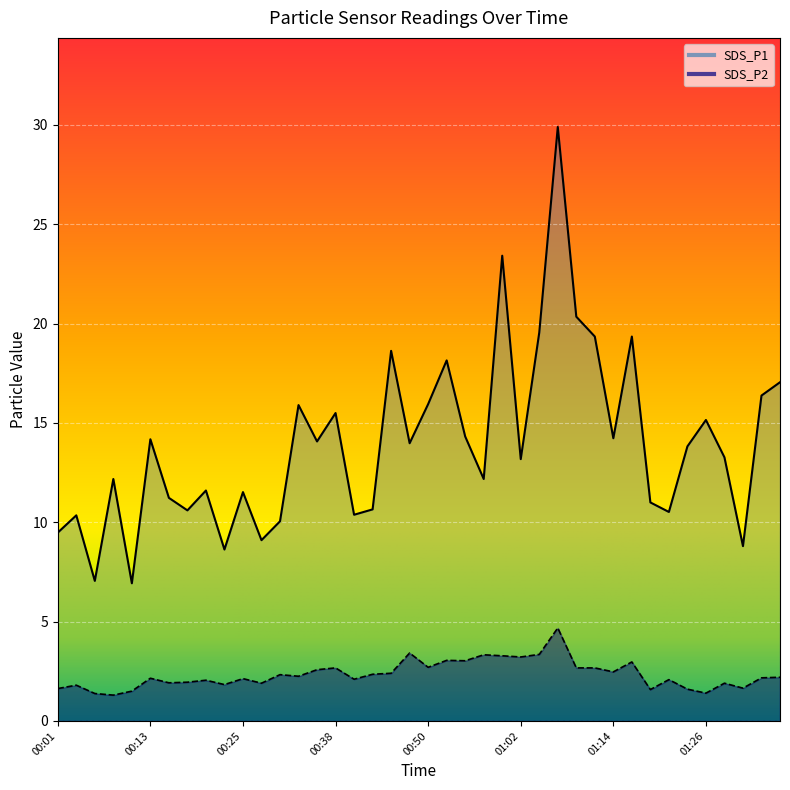

Reading left to right, extract all data points from this chart.

SDS_P1: 00:01=9.5	00:03=10.3	00:06=7.0	00:08=12.2	00:11=6.9	00:13=14.2	00:16=11.2	00:18=10.6	00:21=11.6	00:23=8.6	00:25=11.5	00:28=9.1	00:30=10.1	00:33=15.9	00:35=14.1	00:38=15.5	00:40=10.4	00:42=10.7	00:45=18.6	00:47=14.0	00:50=15.9	00:52=18.1	00:55=14.3	00:57=12.2	01:00=23.4	01:02=13.2	01:04=19.6	01:07=29.9	01:09=20.4	01:12=19.4	01:14=14.2	01:17=19.4	01:19=11.0	01:22=10.5	01:24=13.8	01:26=15.2	01:29=13.3	01:31=8.8	01:34=16.4	01:36=17.1
SDS_P2: 00:01=1.6	00:03=1.8	00:06=1.4	00:08=1.3	00:11=1.5	00:13=2.1	00:16=1.9	00:18=1.9	00:21=2.0	00:23=1.8	00:25=2.1	00:28=1.9	00:30=2.3	00:33=2.2	00:35=2.6	00:38=2.7	00:40=2.1	00:42=2.4	00:45=2.4	00:47=3.4	00:50=2.7	00:52=3.0	00:55=3.0	00:57=3.3	01:00=3.3	01:02=3.2	01:04=3.4	01:07=4.7	01:09=2.7	01:12=2.7	01:14=2.5	01:17=3.0	01:19=1.6	01:22=2.1	01:24=1.6	01:26=1.4	01:29=1.9	01:31=1.6	01:34=2.2	01:36=2.2